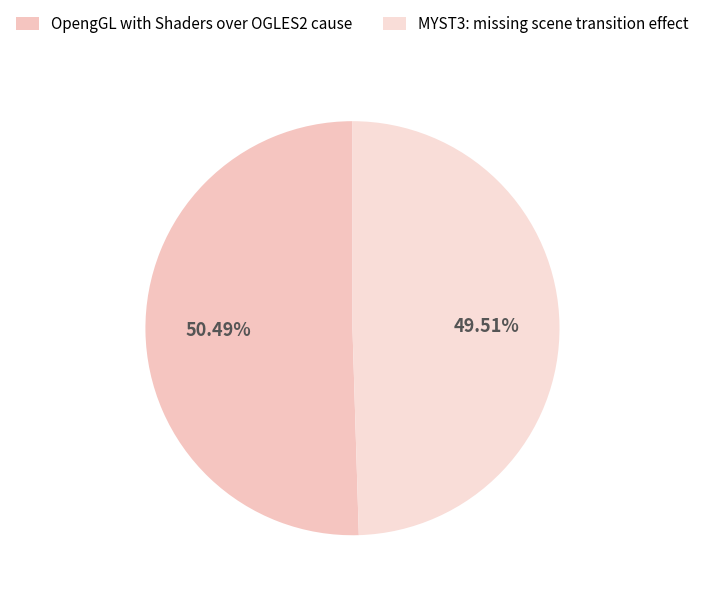

Count the number of slices in the pie.

2